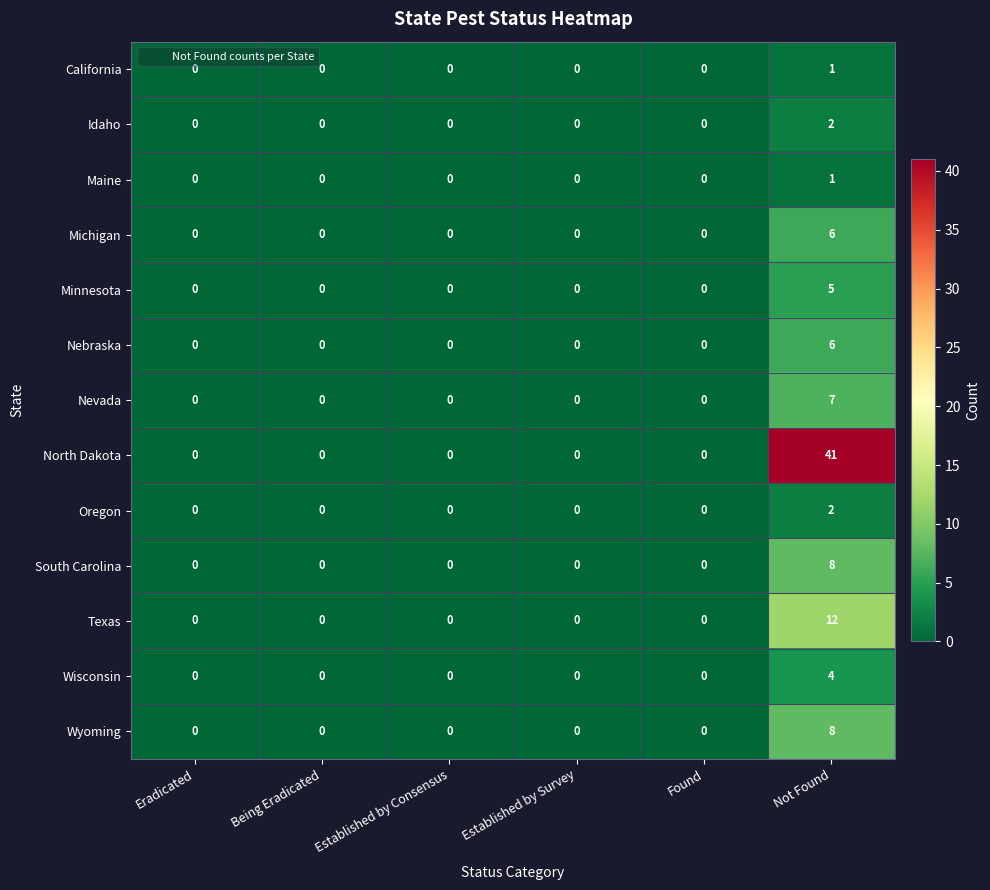

The value of Oregon at Found is -1. True or false?

False